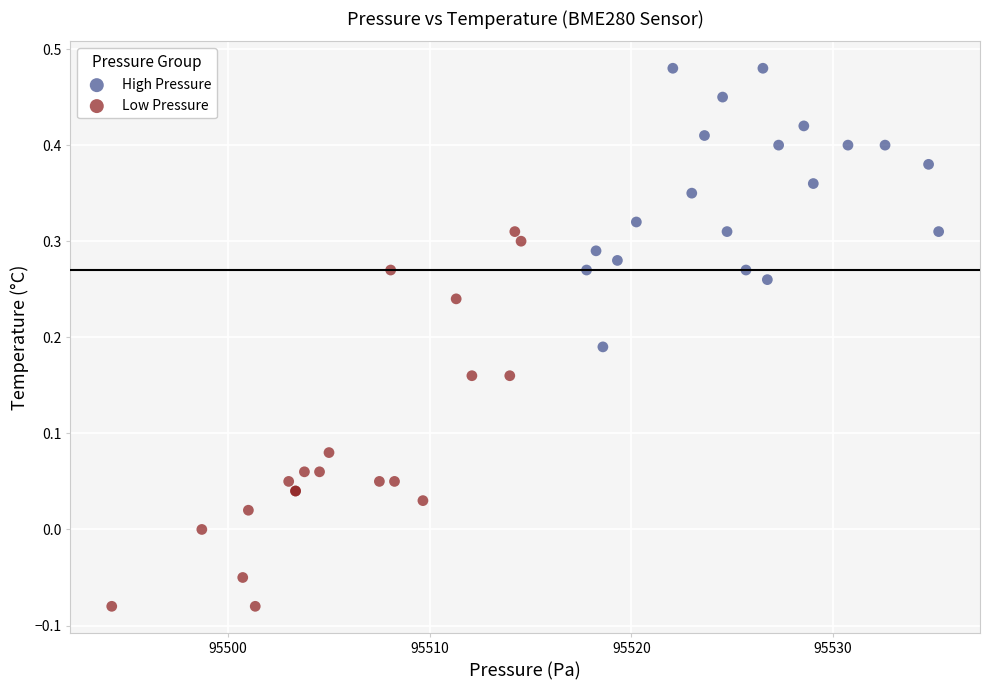

Which series contains the highest Y value?

High Pressure